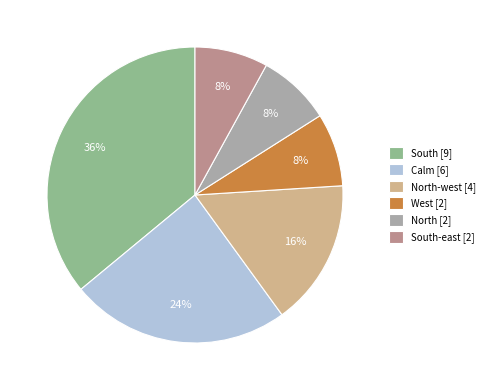

What is the largest slice in the pie chart?

South [9]